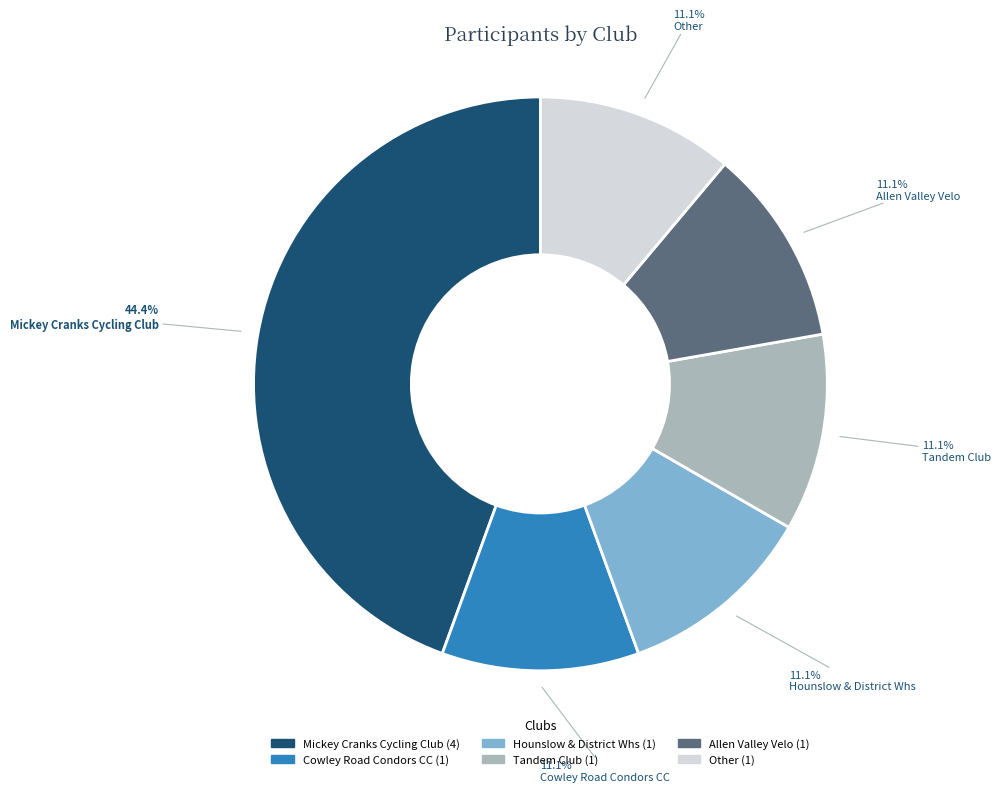

Is it true that Hounslow & District Whs is 1% of the pie?

False